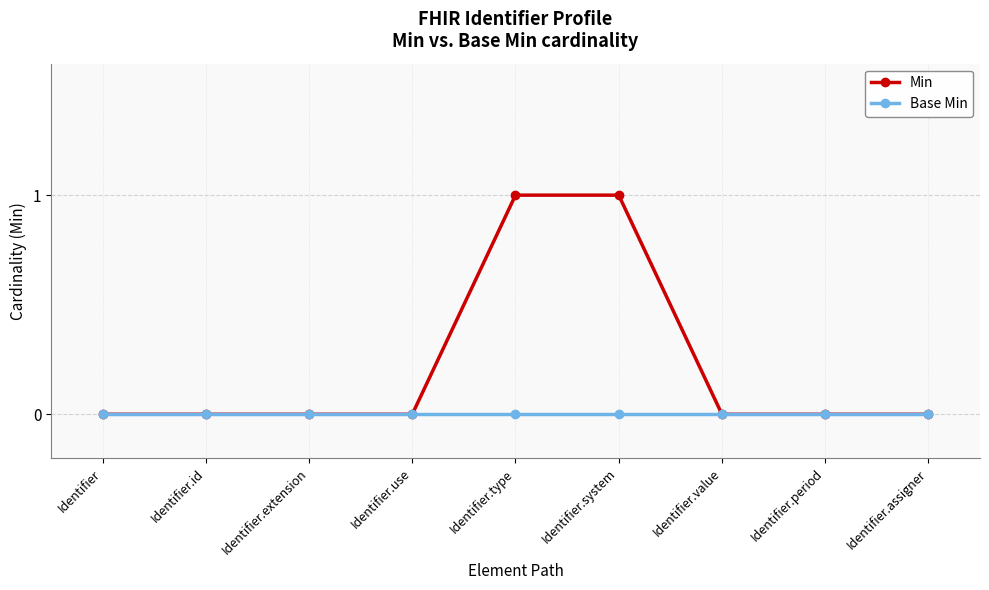

What is the label of the 2nd point from the right?

Identifier.period